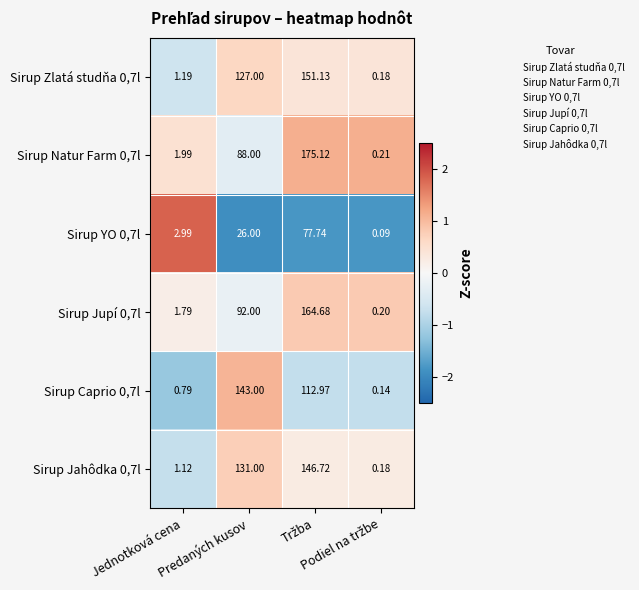

How many data points in Sirup YO 0,7l are less than 26?

2